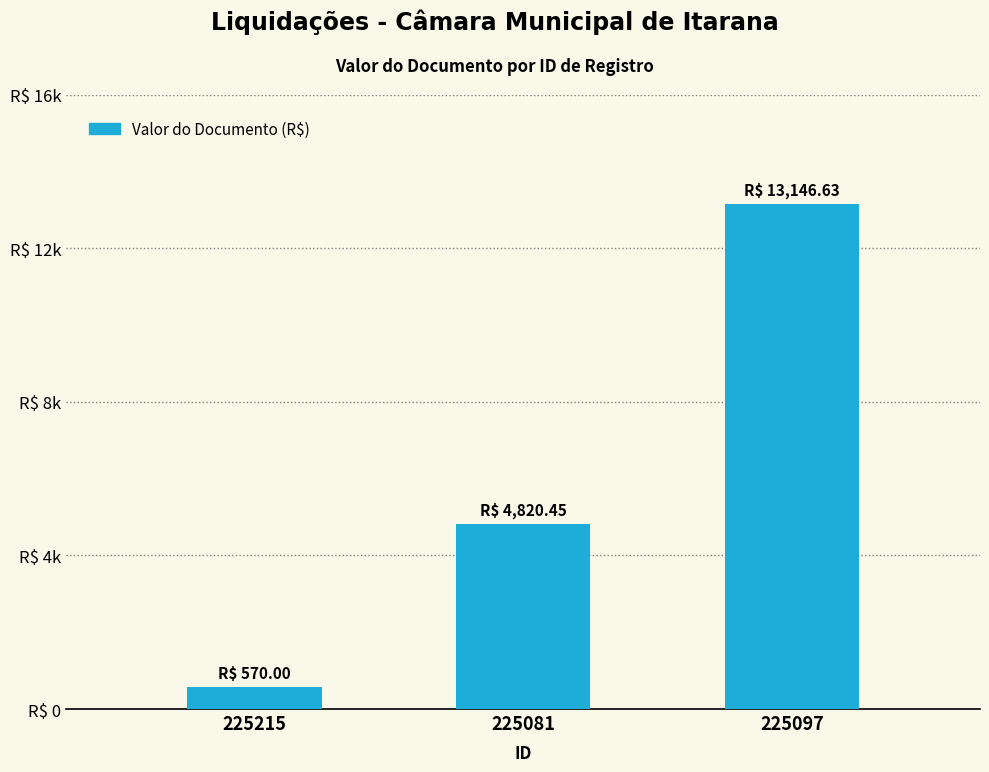

What position from the left is 225215?

1